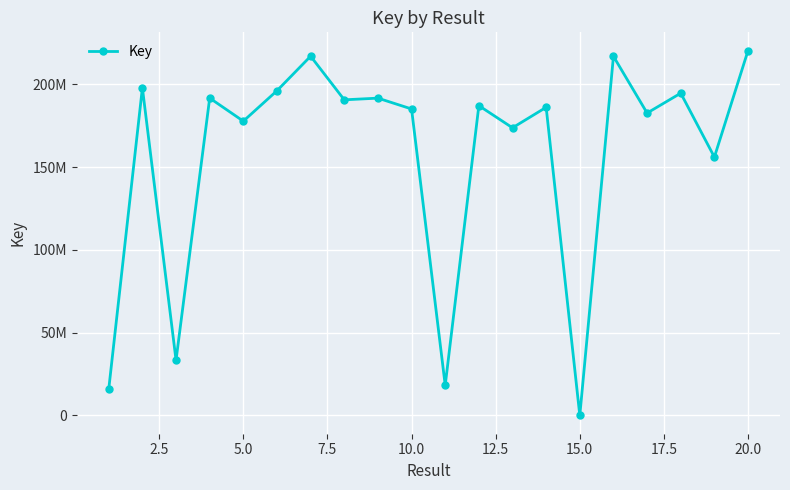

How many points are lower than both their immediate neighbors (excluding endpoints)?

8